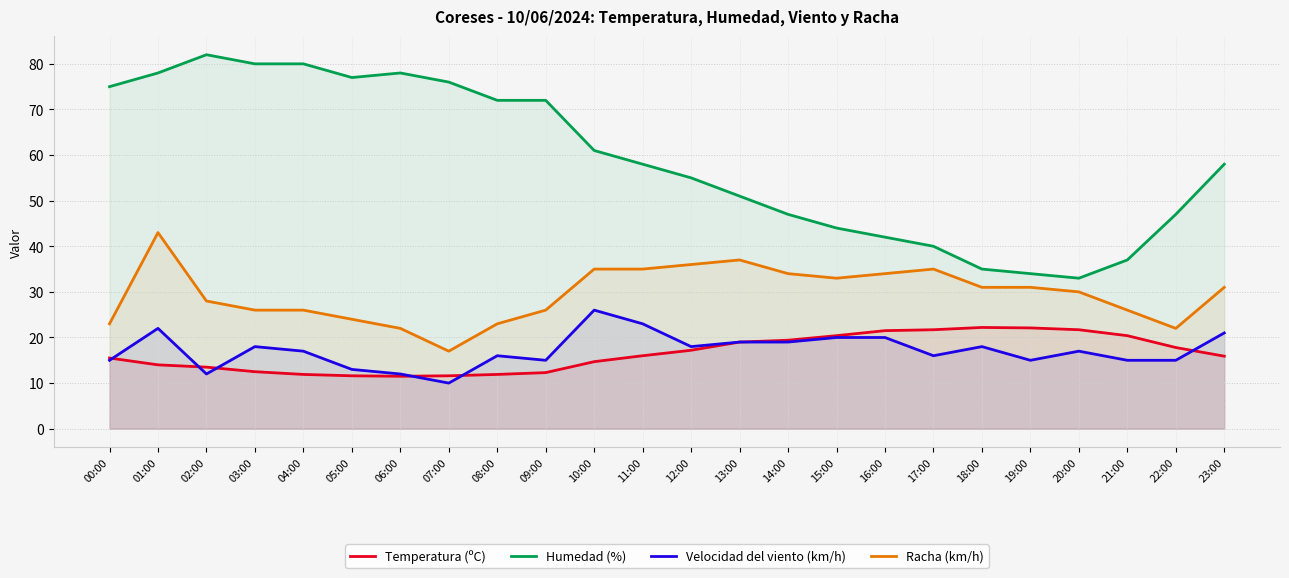

What is the smallest value displayed?

10.0